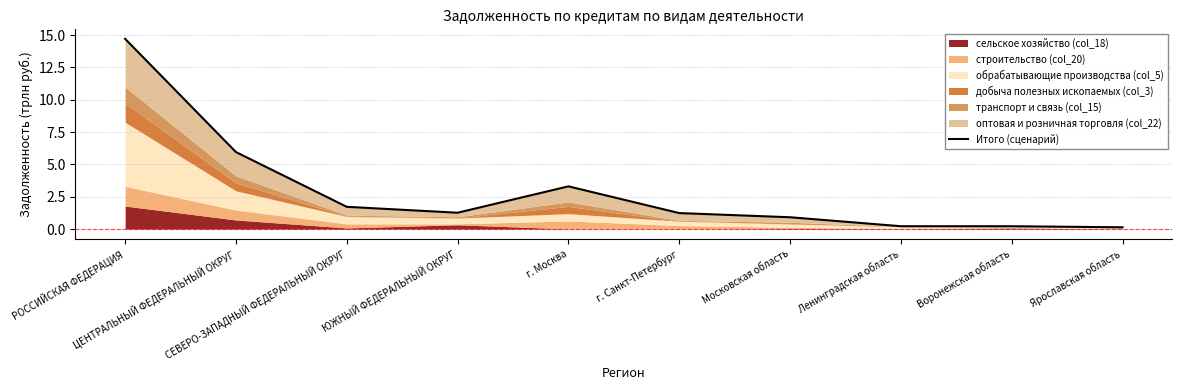

How many points are higher than both their immediate neighbors (excluding endpoints)?

1